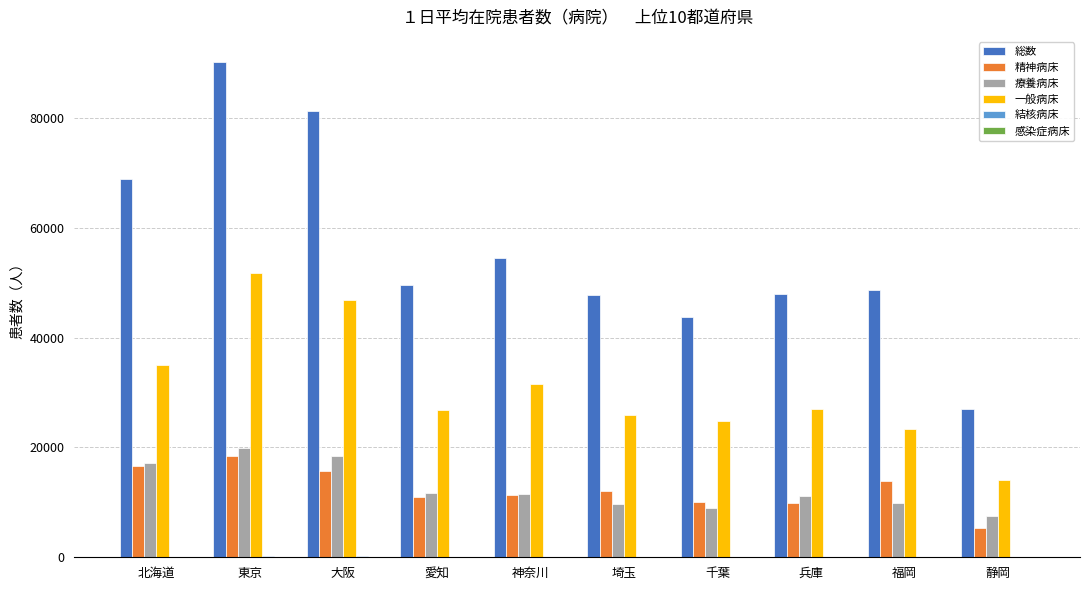

What is the sum of all 一般病床 values?

306942